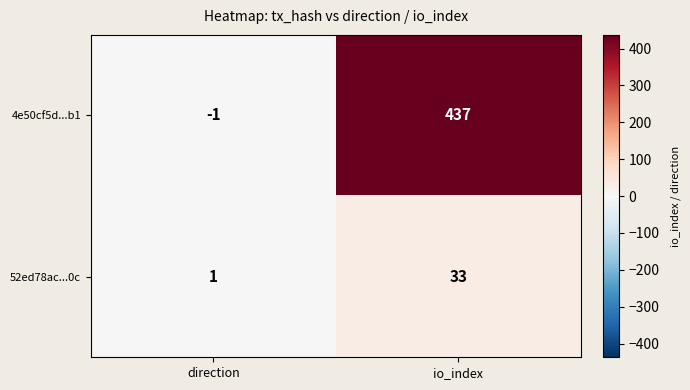

At which label is 52ed78ac...0c closest to 17?

direction